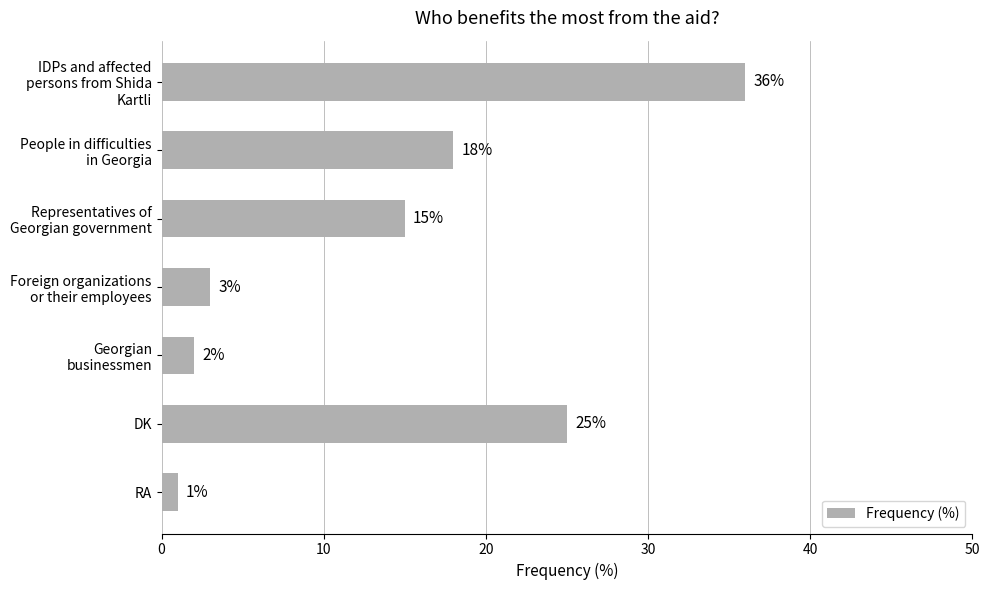

What is the sum of all values?

100